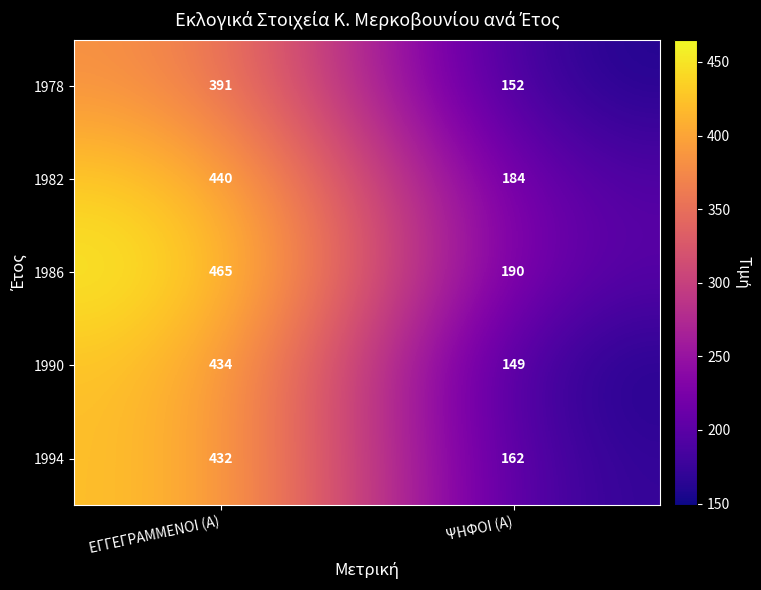

Rank the series by their maximum value, from lowest to highest.

1978, 1994, 1990, 1982, 1986